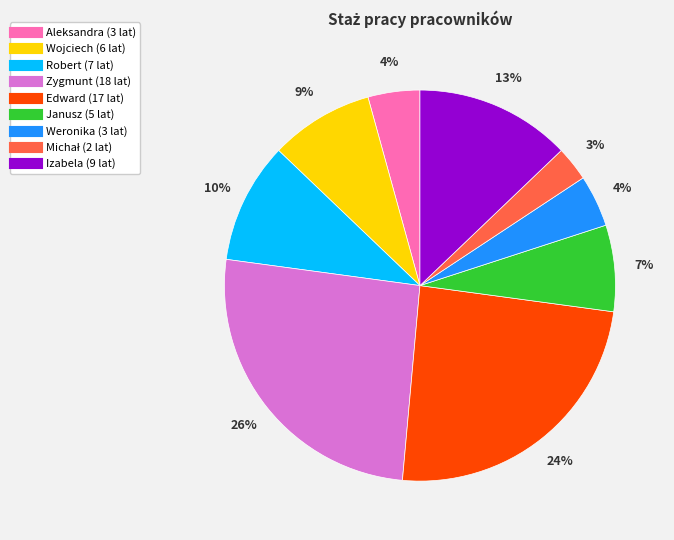

To the nearest percent, what is the average slice percentage?

11%